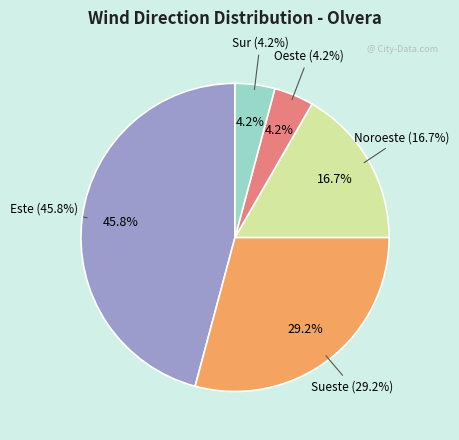

Which slice is the largest?

Este